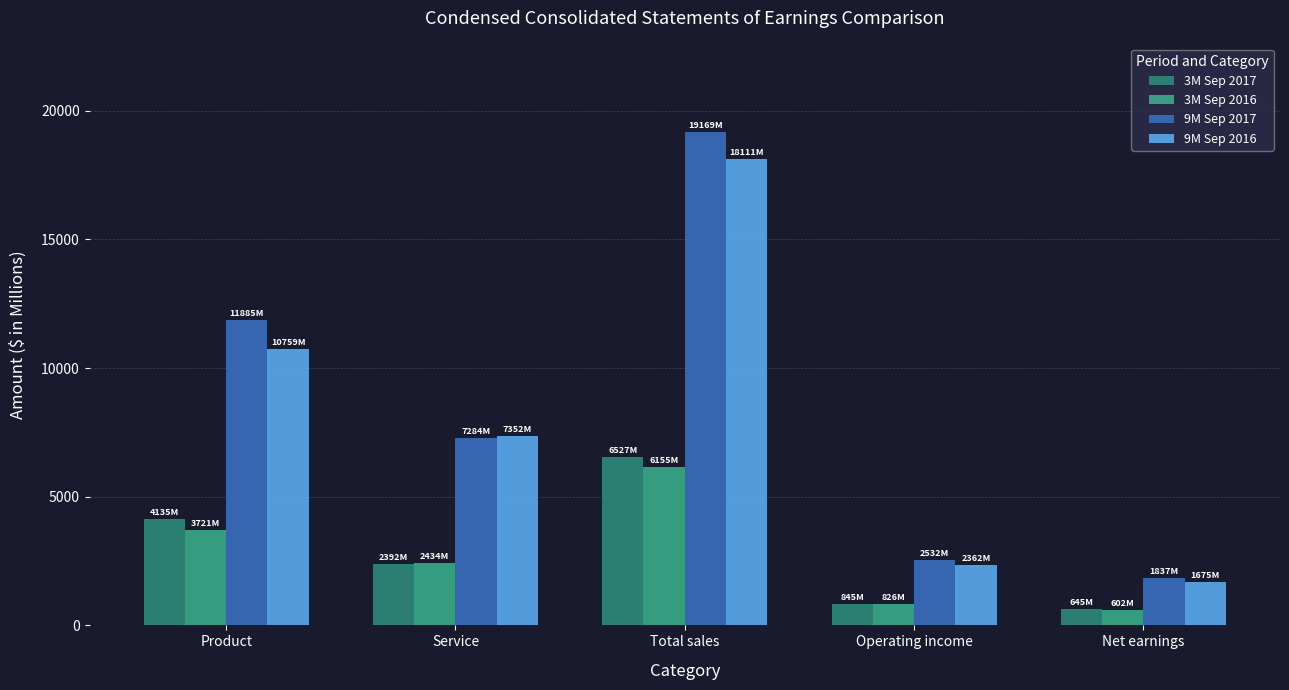

What is the difference between the highest and lowest values at Service?

4960